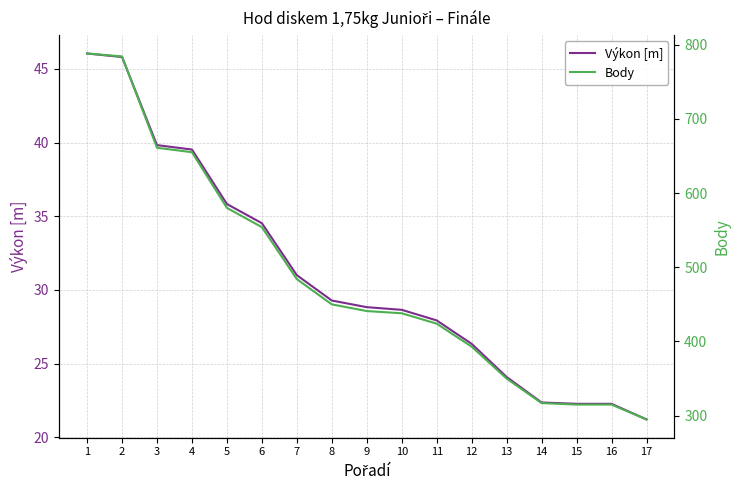

True or false: Výkon [m] has more than 1 interior local peaks.

False